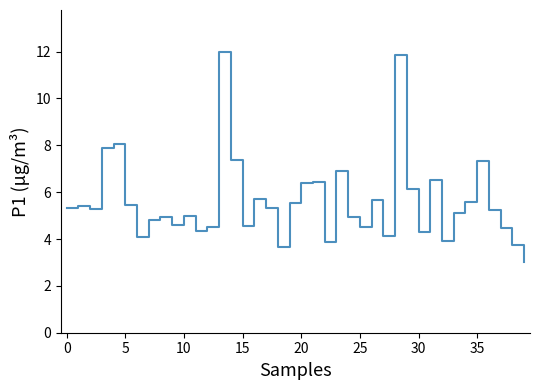

What is the greatest value displayed?

12.0